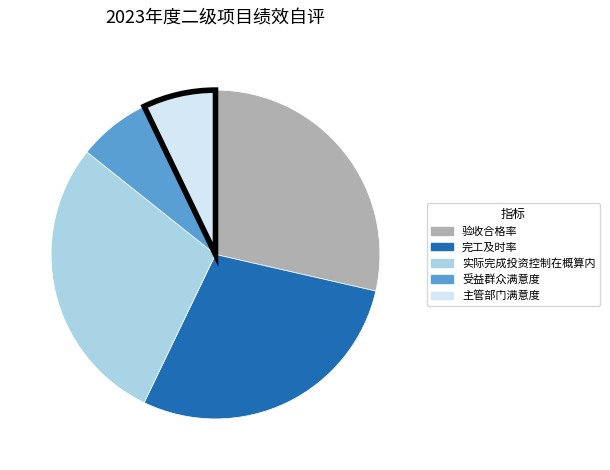

Do 实际完成投资控制在概算内 and 受益群众满意度 together represent more than half of the pie?

No